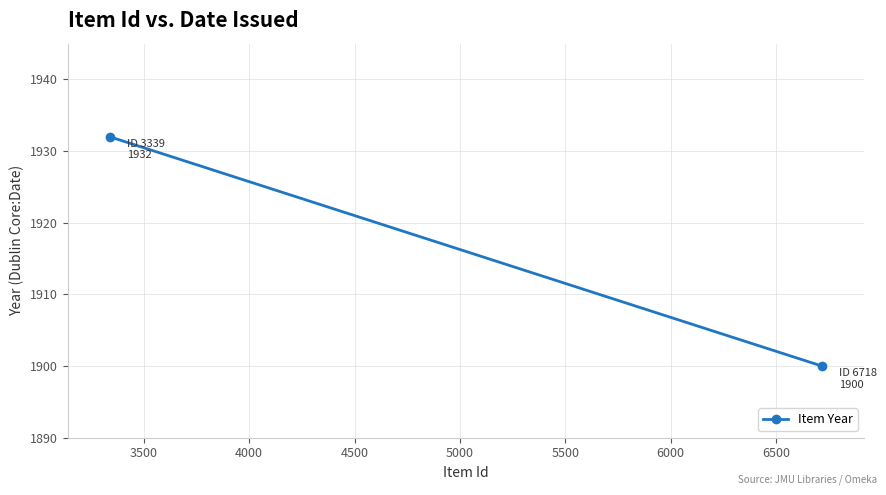

What is the maximum value shown in the chart?

1932